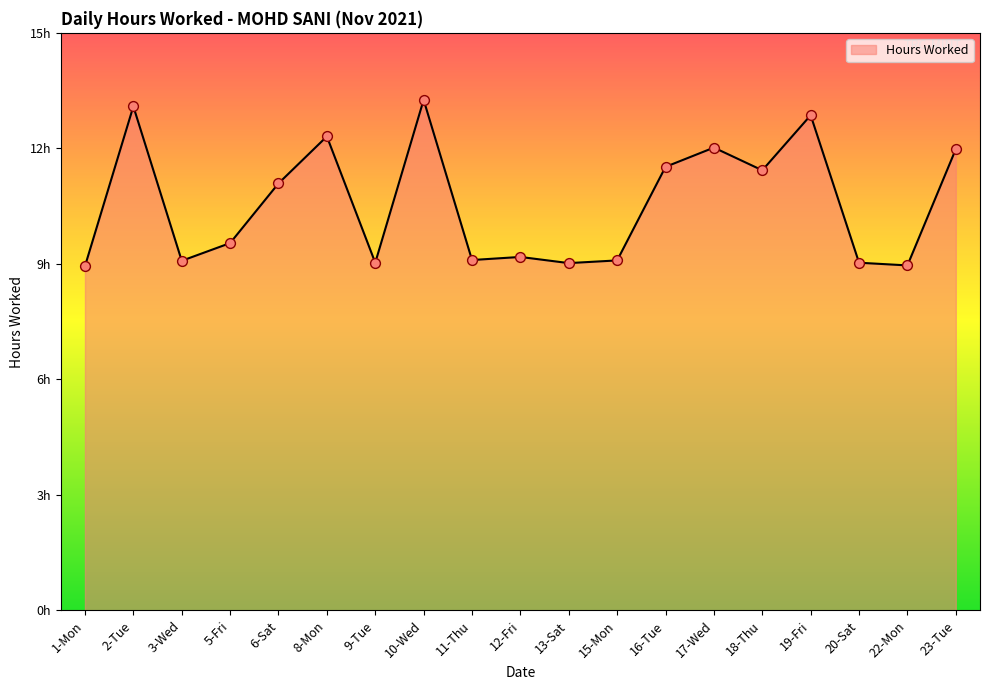

Between 17-Wed and 1-Mon, which is larger?

17-Wed